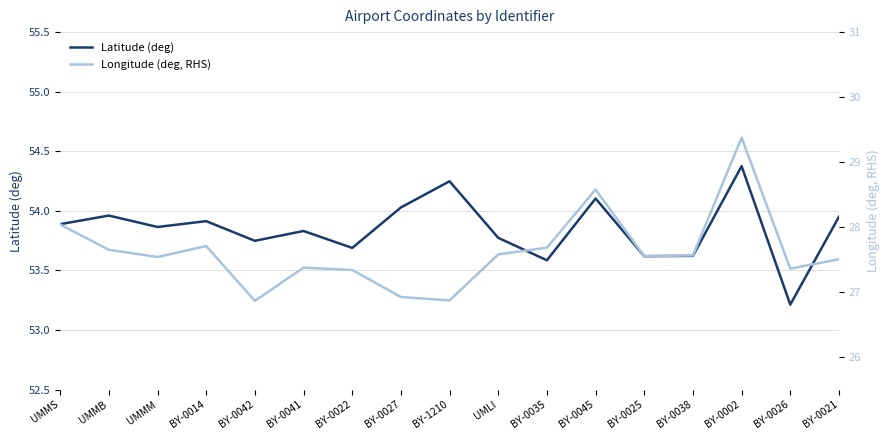

How many interior local valleys does the Latitude (deg) series have?

6